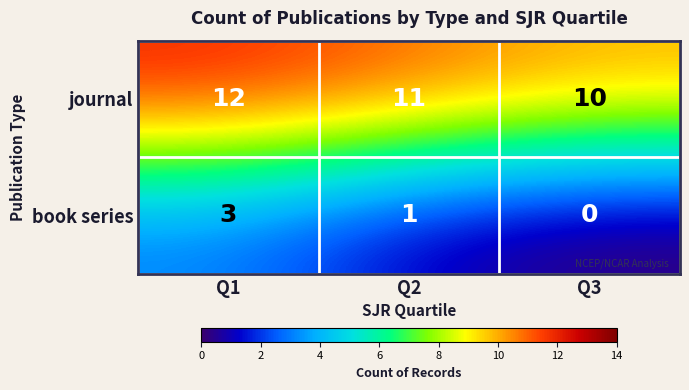

Rank the series by their maximum value, from lowest to highest.

book series, journal